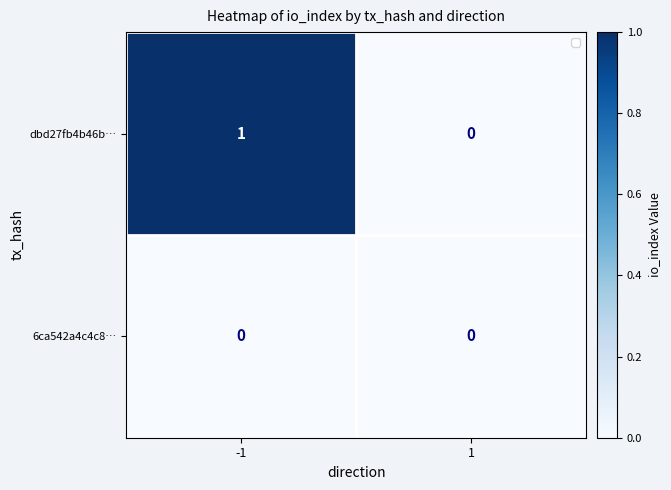

List the series in order of their overall mean, highest first.

dbd27fb4b46b…, 6ca542a4c4c8…